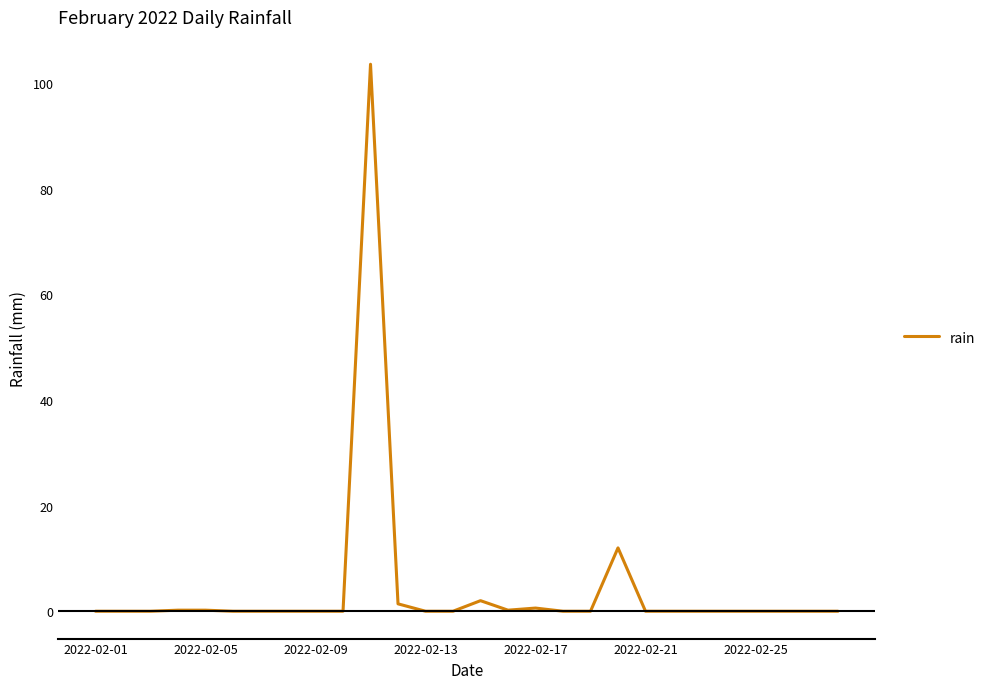

What is the difference between the maximum and minimum values?

103.6